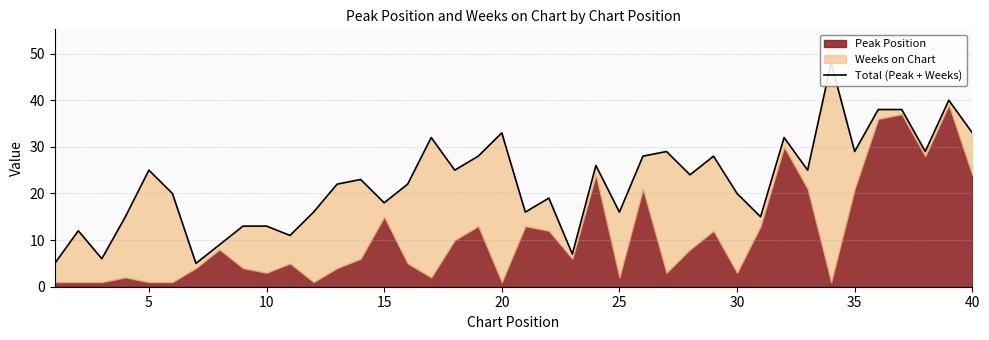

Reading left to right, list all the values displayed in this chart.

5	12	6	15	25	20	5	9	13	13	11	16	22	23	18	22	32	25	28	33	16	19	7	26	16	28	29	24	28	20	15	32	25	48	29	38	38	29	40	33